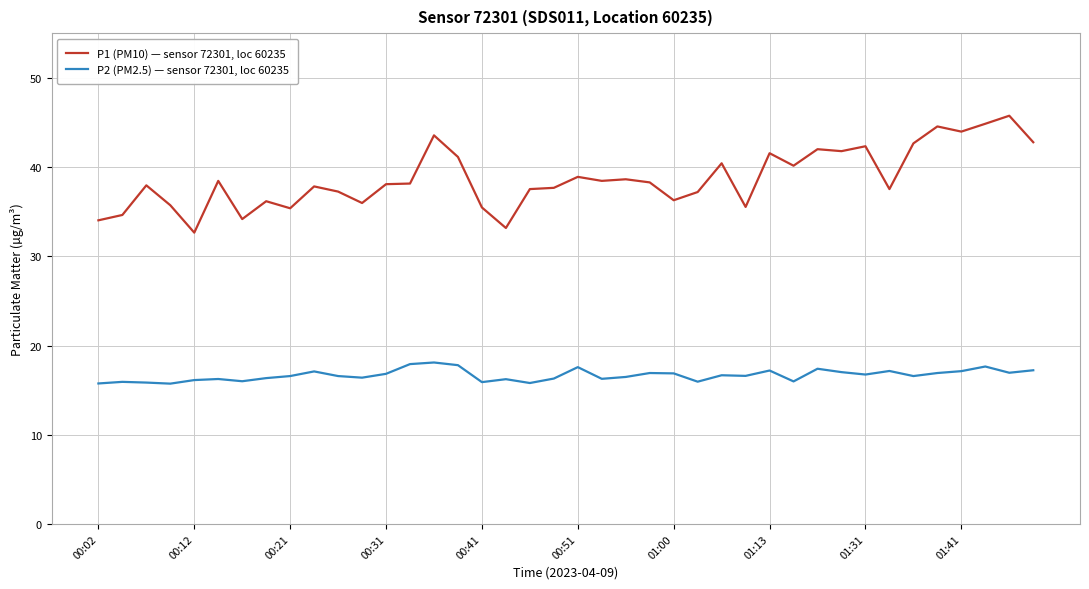

Which series has the widest spread of values?

P1 (PM10) — sensor 72301, loc 60235